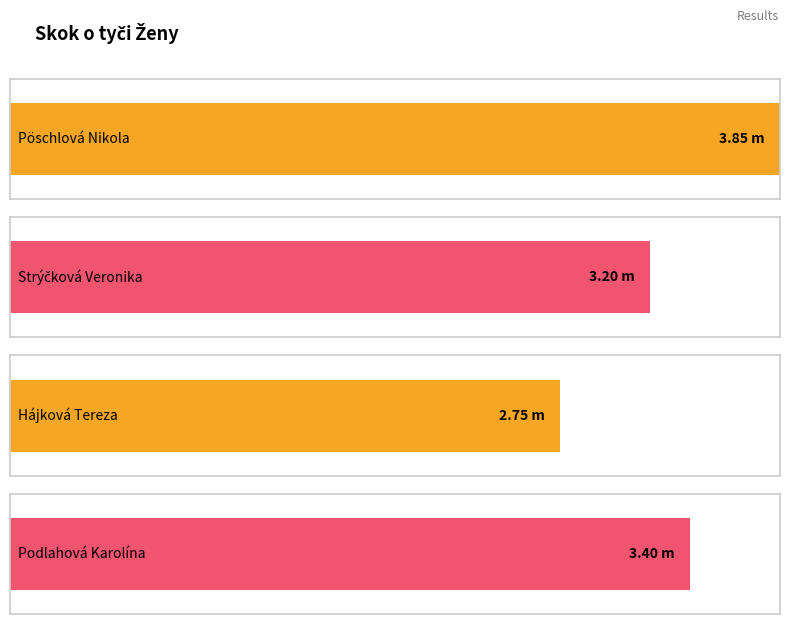

What is the difference between the maximum and minimum values?

1.1